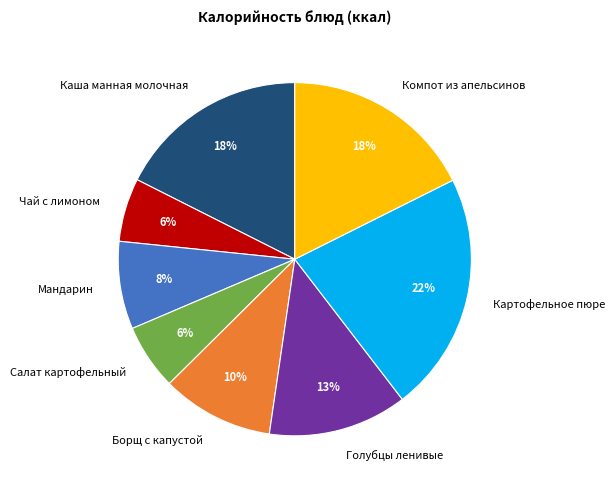

Count the number of slices in the pie.

8